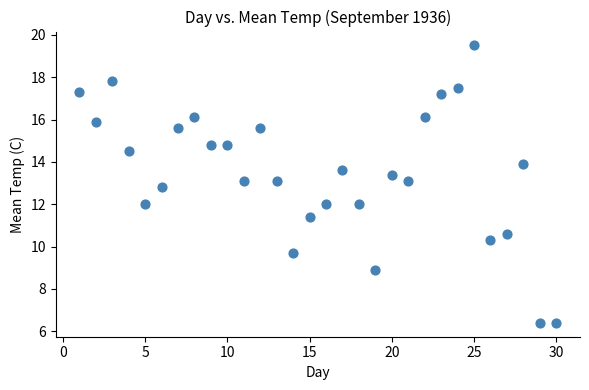

What is the range of Y values (max minus min)?

13.1